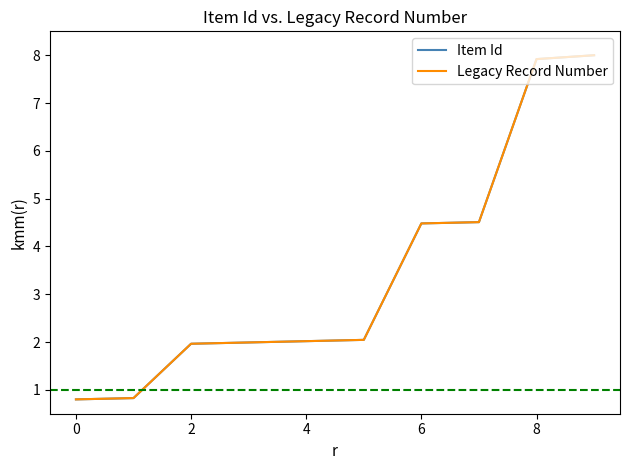

Does the chart have visible grid lines?

No